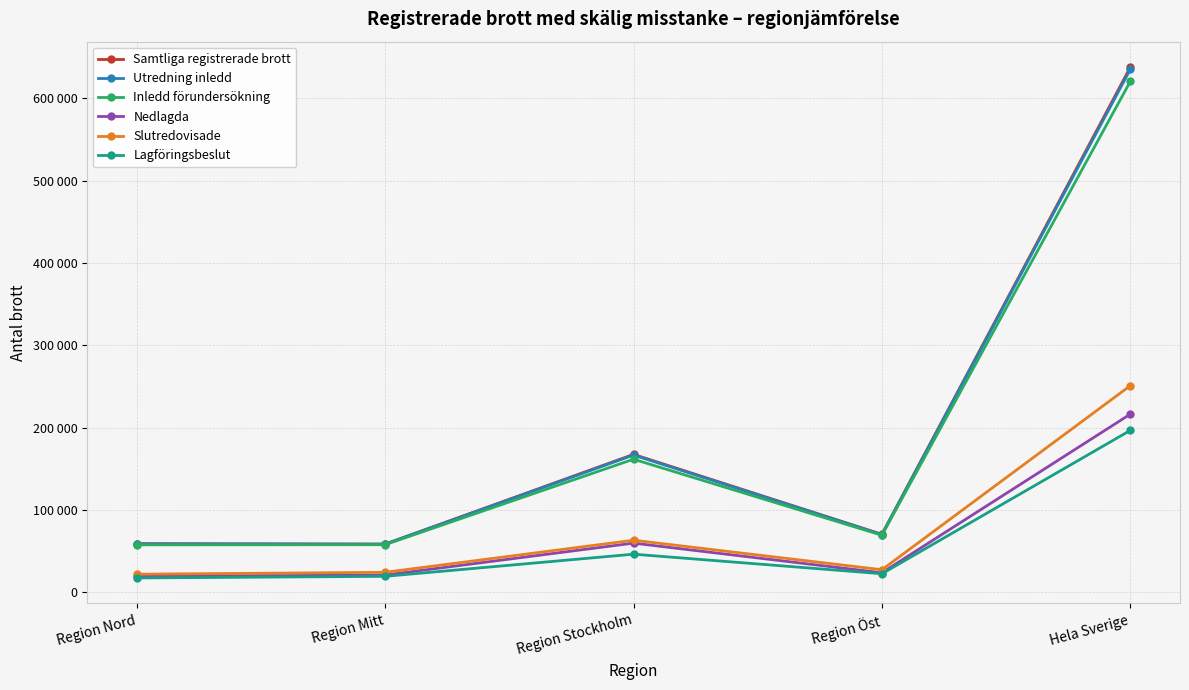

Is this an area chart (filled region under the line)?

No